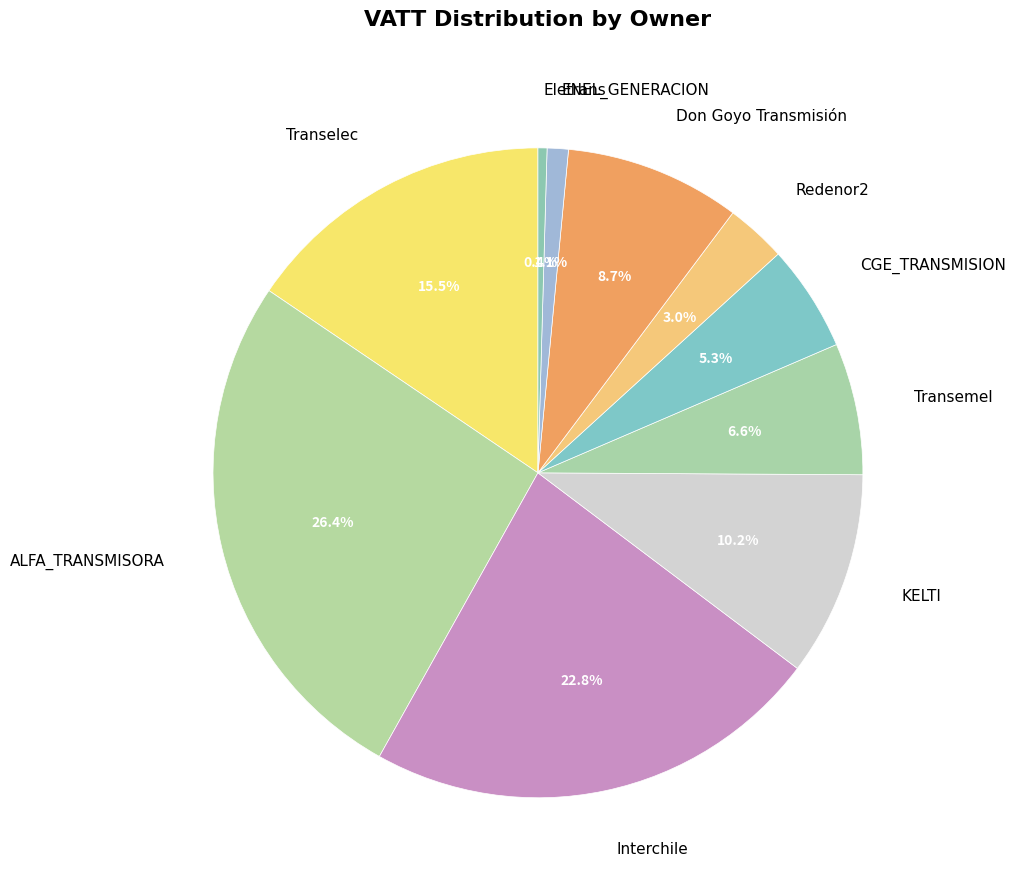

True or false: CGE_TRANSMISION accounts for 5% of the total.

True